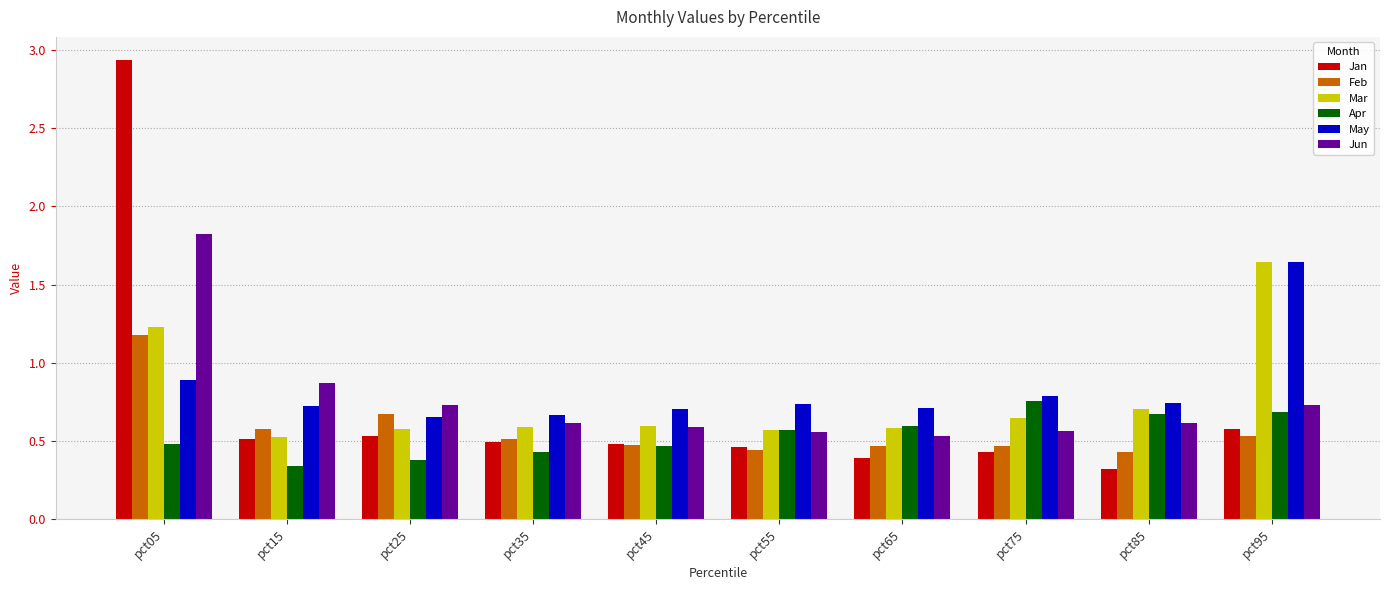

What is the sum of all Mar values?

7.7